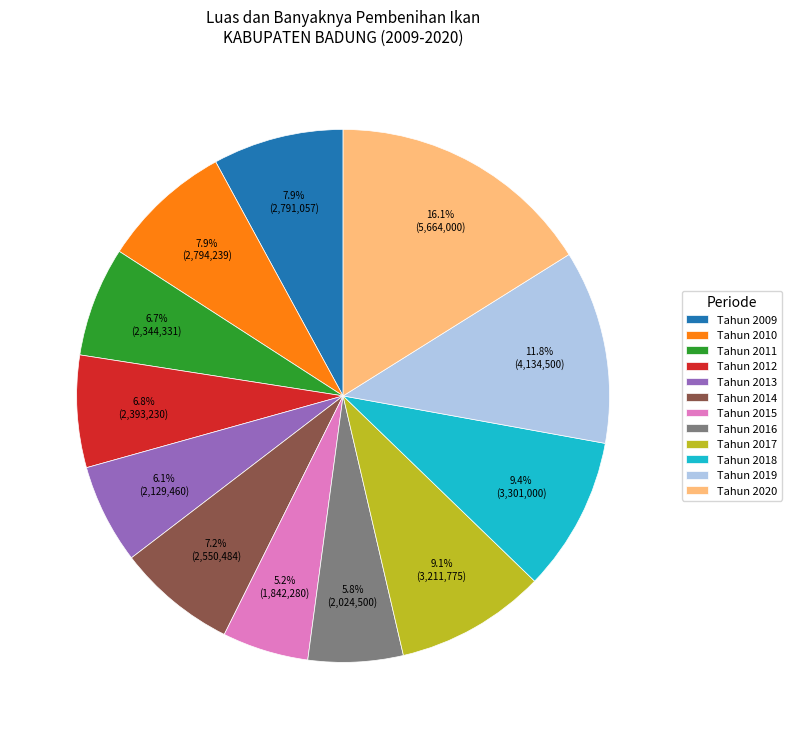

To the nearest percent, what is the difference between the largest and smallest slice percentages?

11%